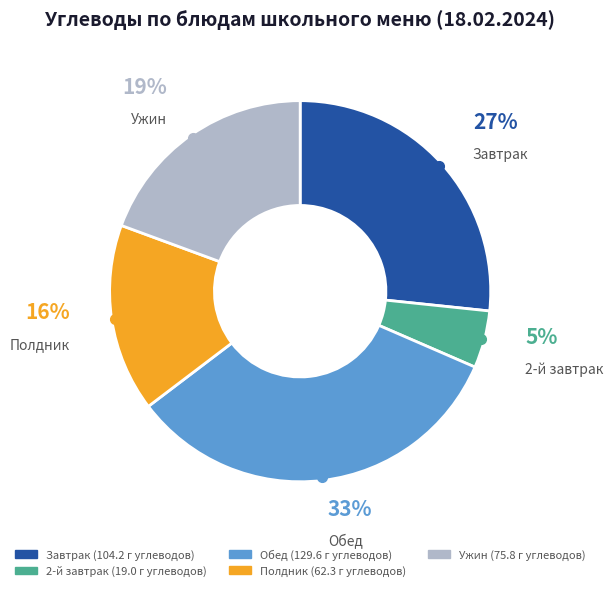

Count the number of slices in the pie.

5